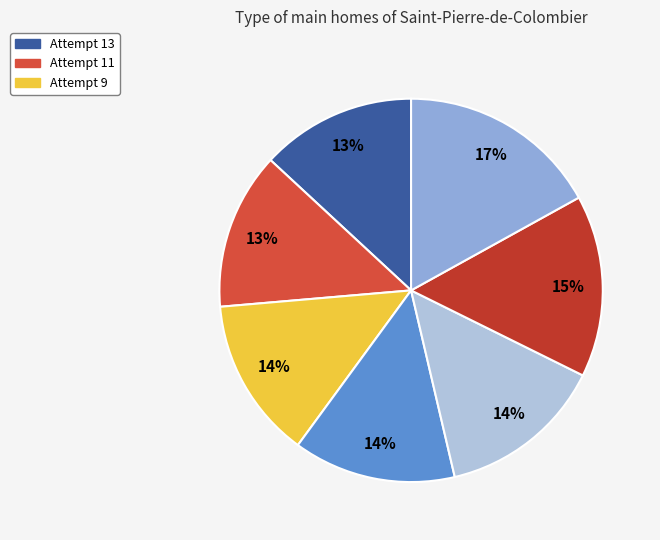

How many slices are in this pie chart?

7